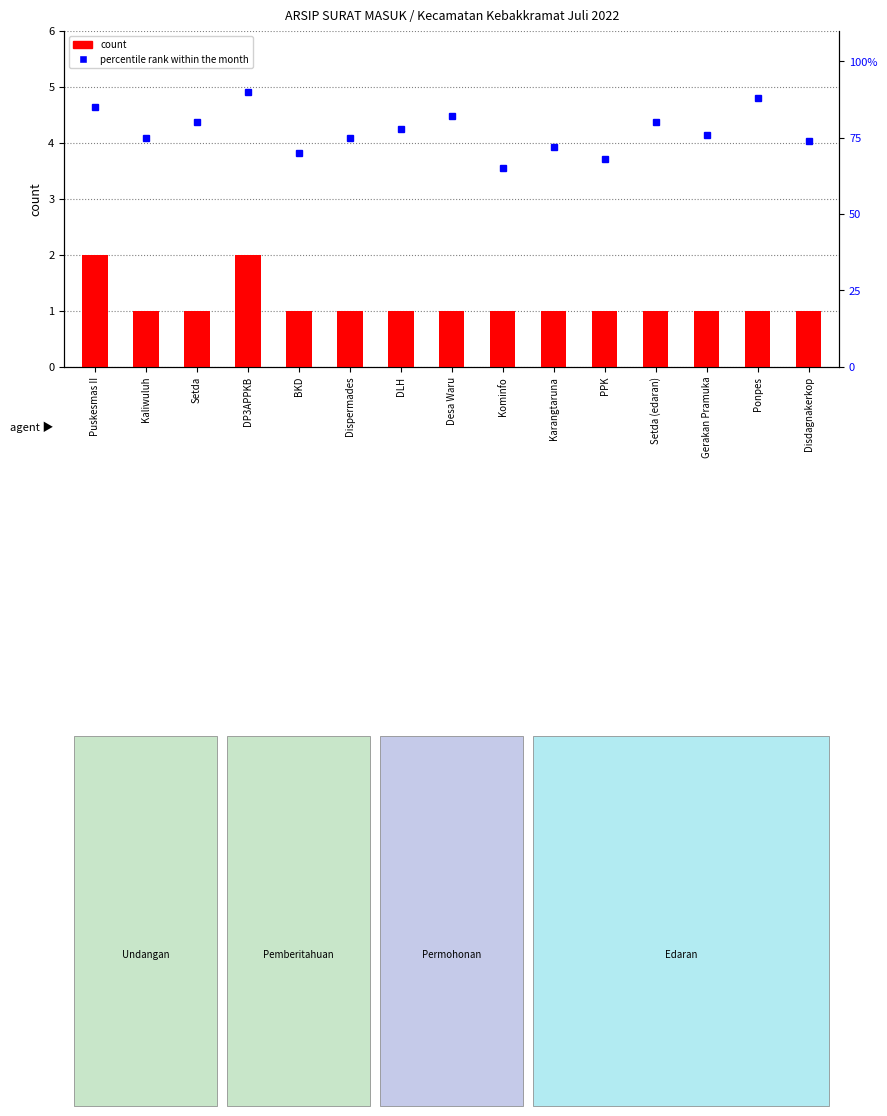

Rank the series at Gerakan Pramuka from lowest to highest value.

count, percentile rank within the month